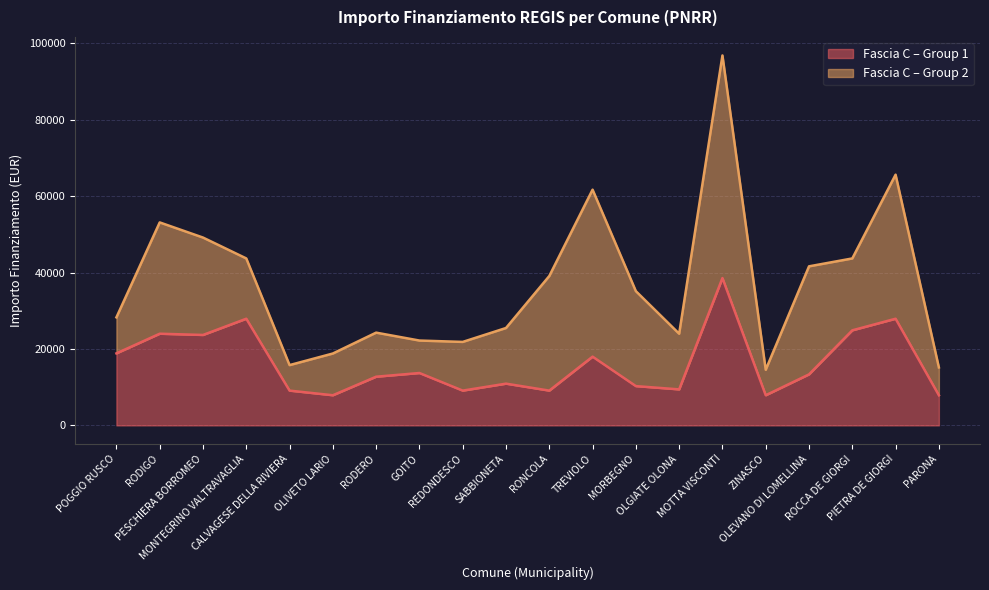

What is the difference between the values at SABBIONETA and ROCCA DE GIORGI?

13961